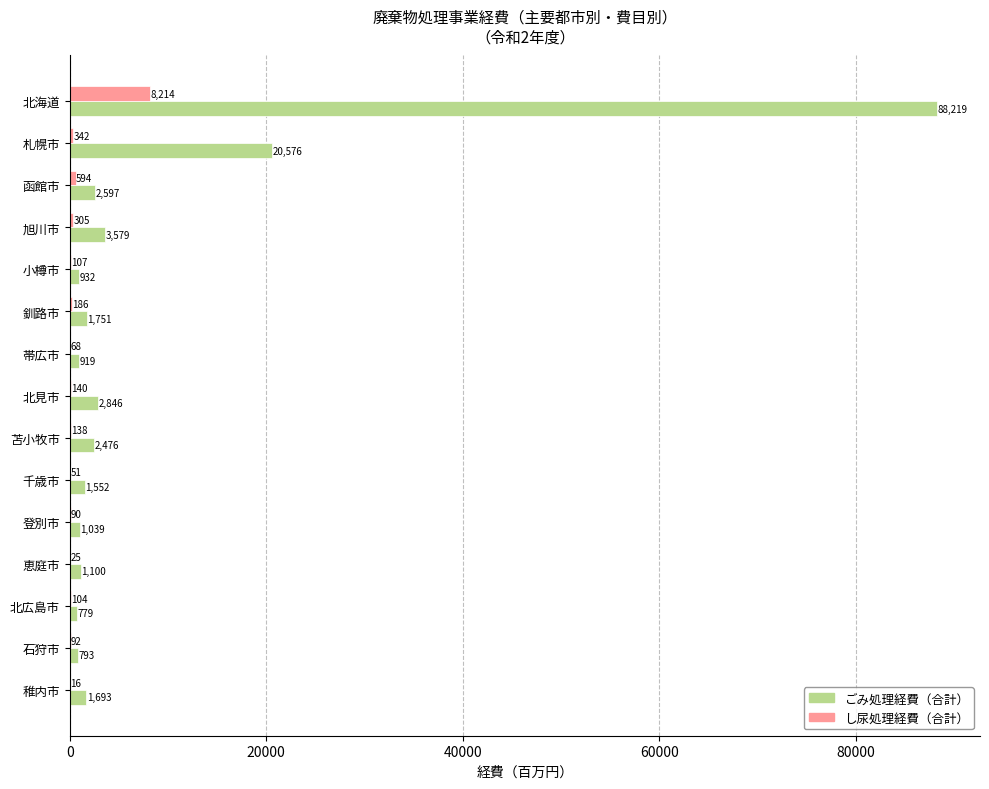

Which series has the widest spread of values?

ごみ処理経費（合計）